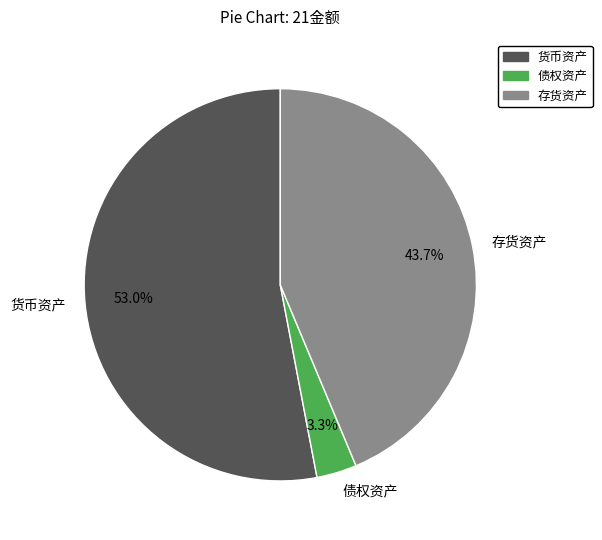

True or false: 货币资产 accounts for 53% of the total.

True